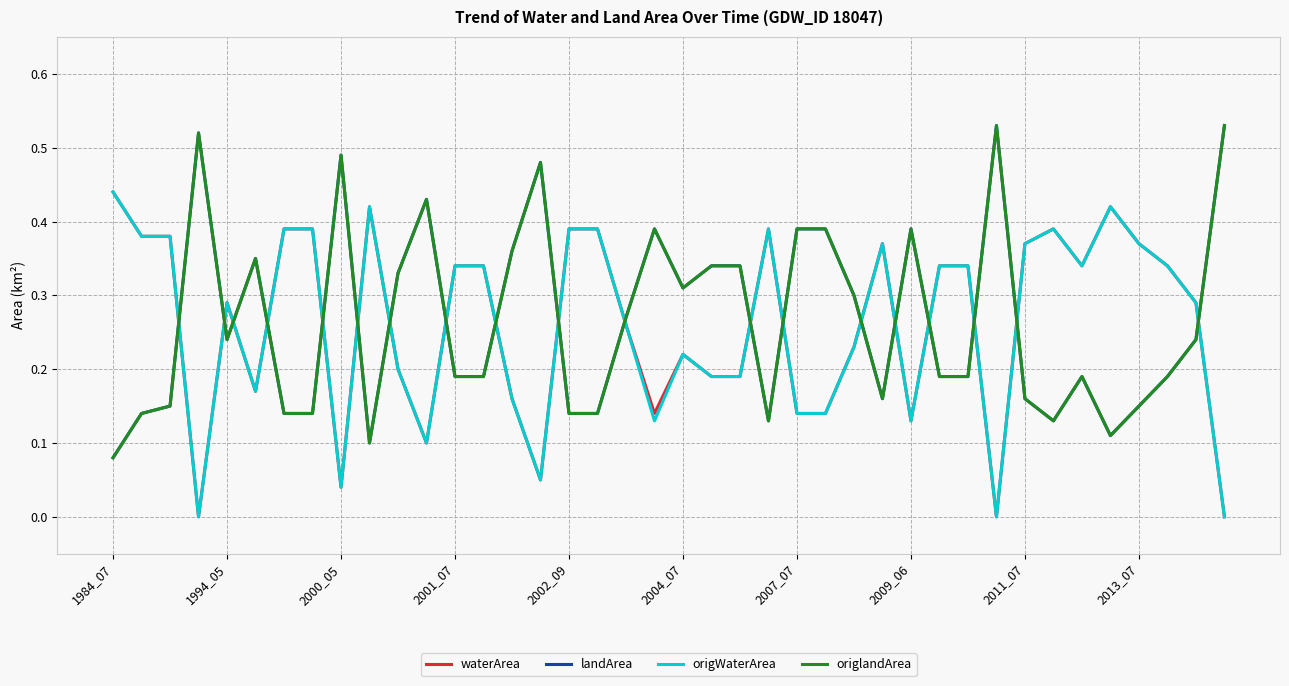

At which label is origlandArea closest to 0?

1984_07